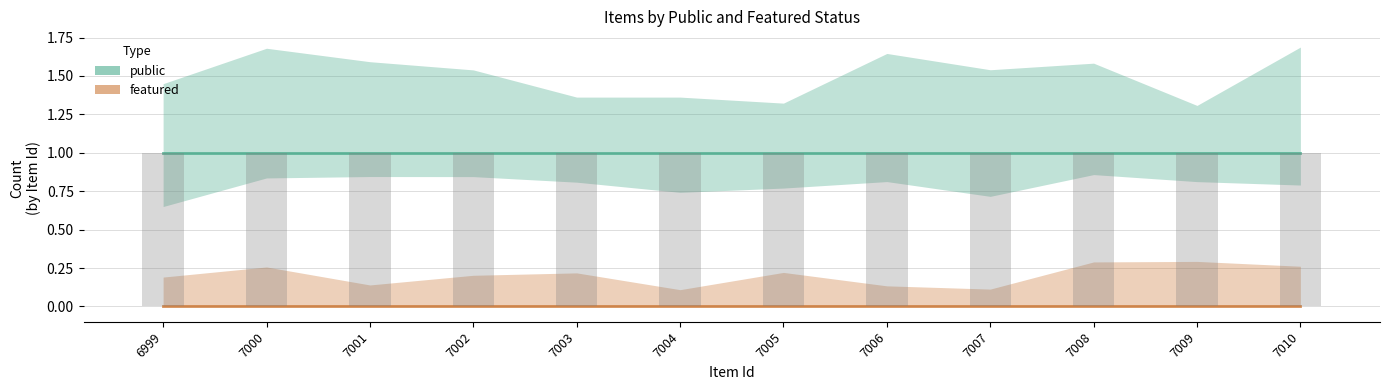

What is the sum of all public values?

12